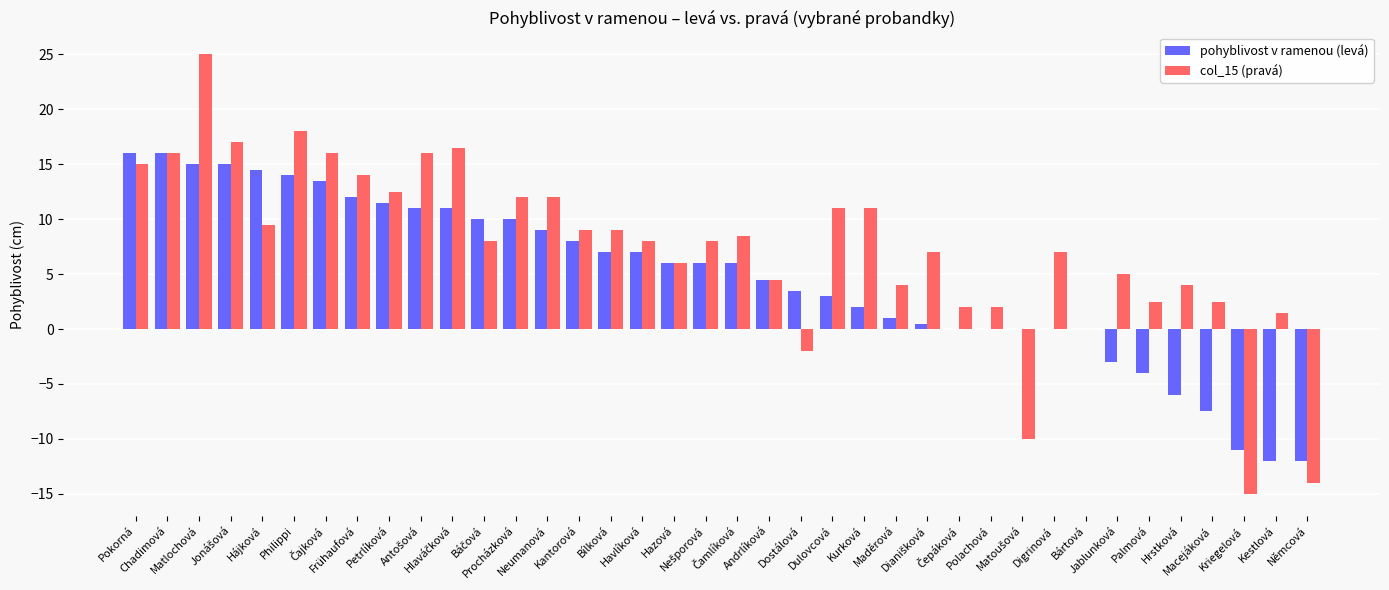

How many categories are shown in the chart?

38